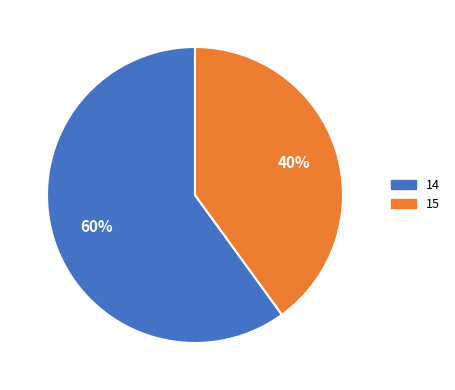

Which slice is the largest?

14